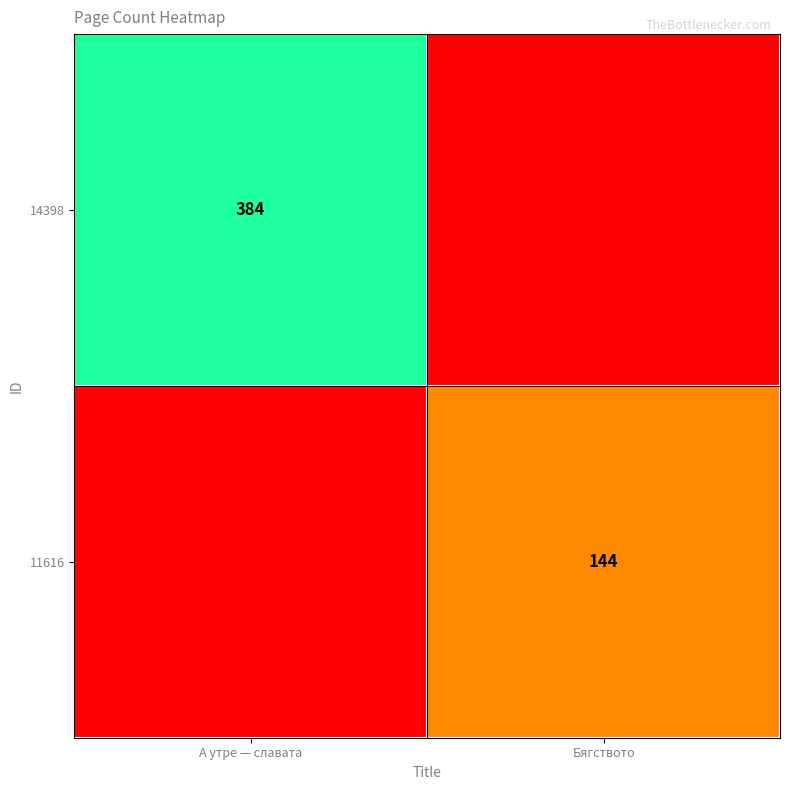

The 14398 series shows 244 at А утре — славата. True or false?

False